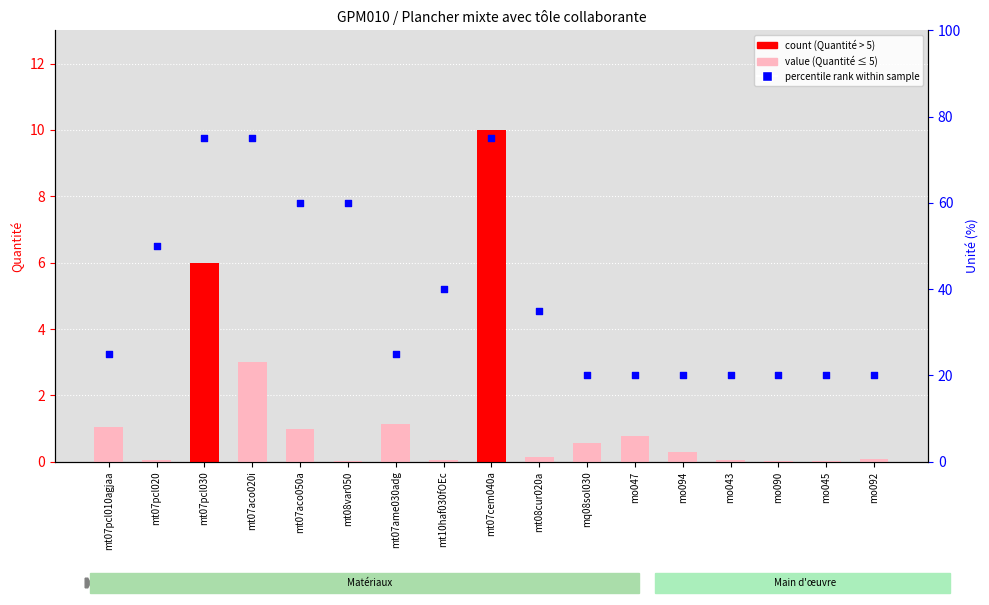

Which series reaches the maximum Y coordinate?

Unité rank